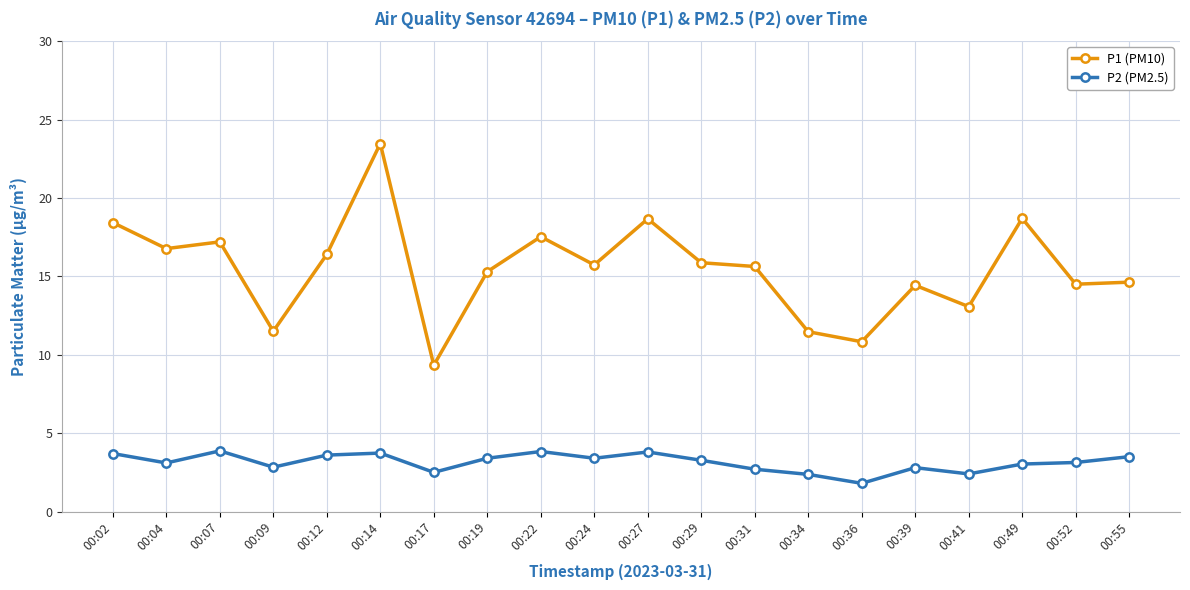

What is the value of the P1 (PM10) point at the 17th from the left?

13.1